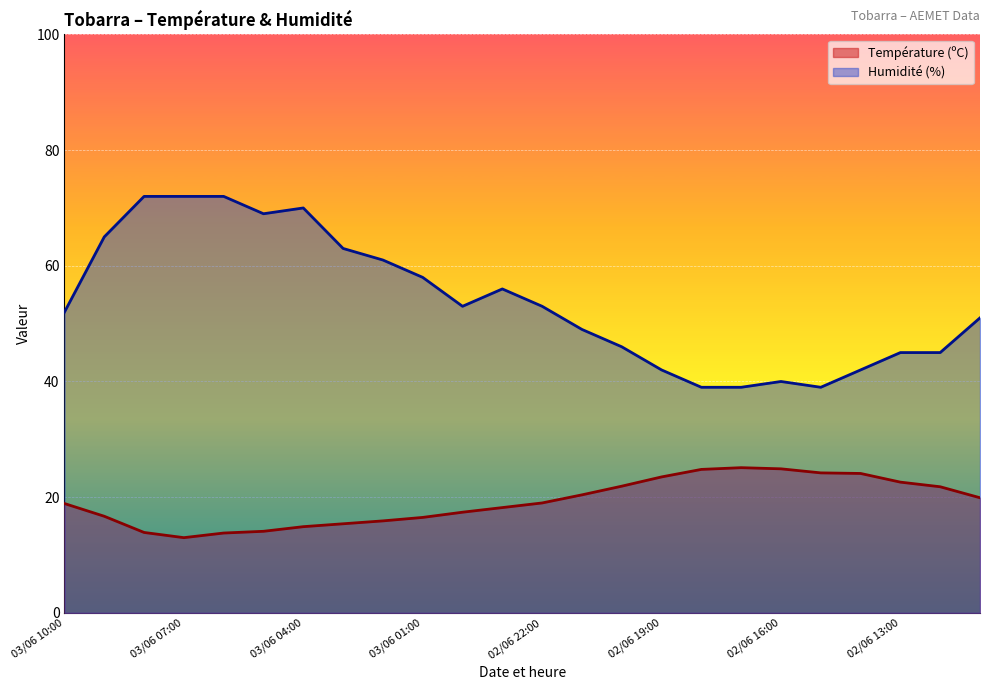

How many values in the Humidité (%) series are below 53?

12